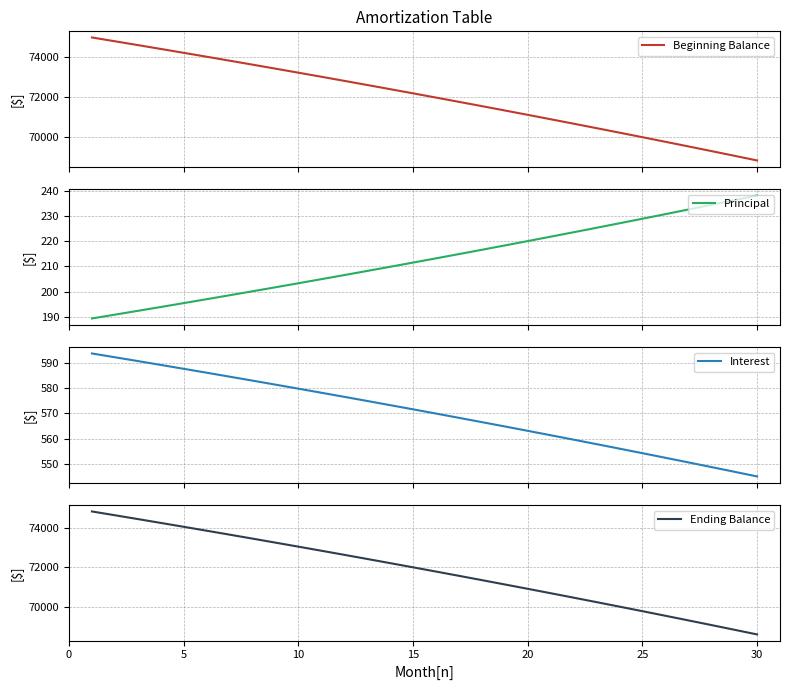

True or false: Beginning Balance has more than 0 interior local peaks.

False